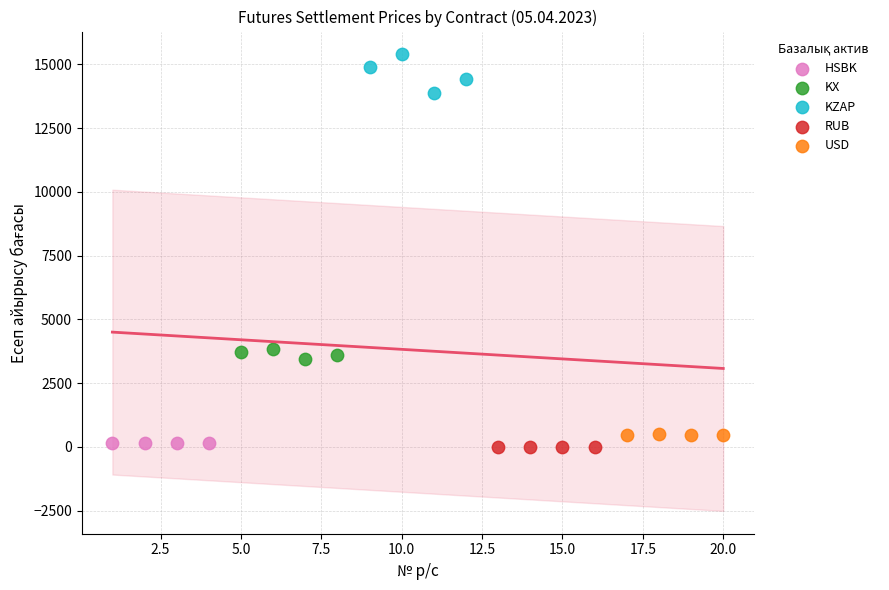

Which series reaches the maximum Y coordinate?

KZAP